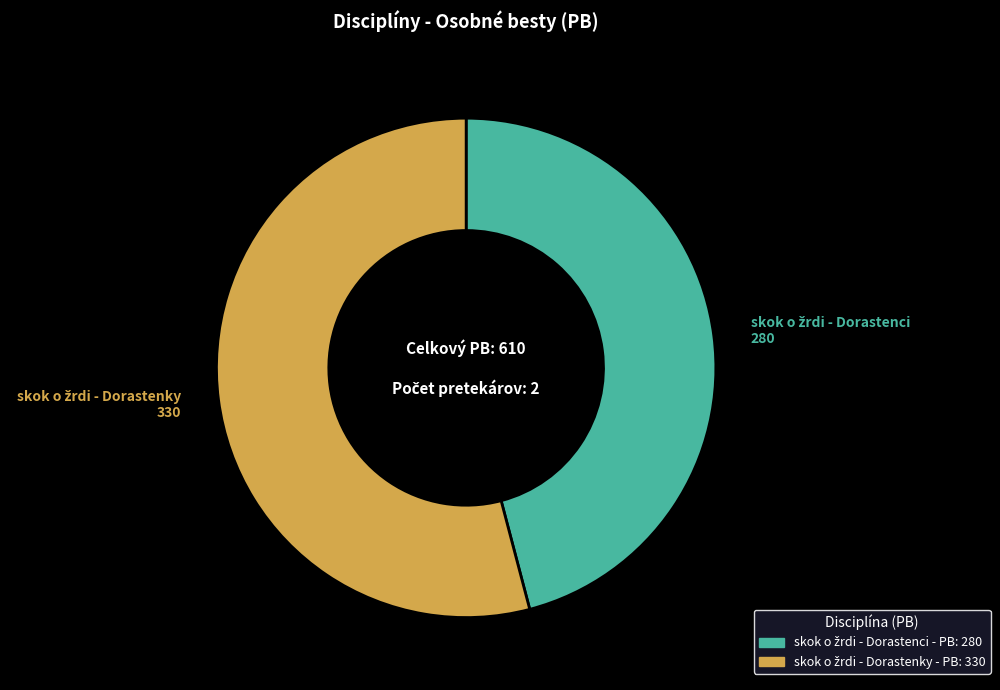

Is there a majority slice in this chart?

Yes